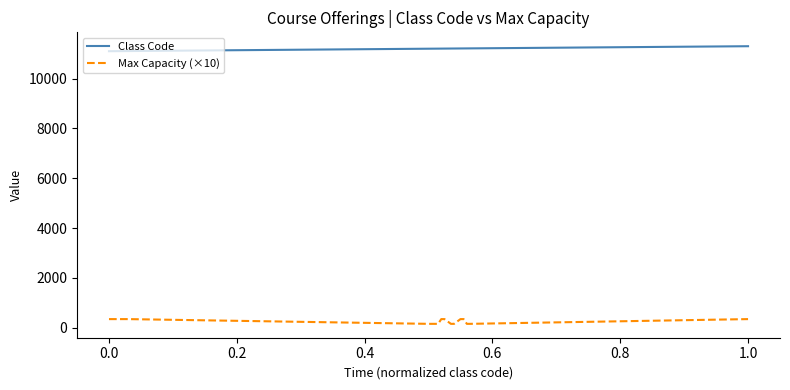

At how many categories does at least one series exceed 7706?

20